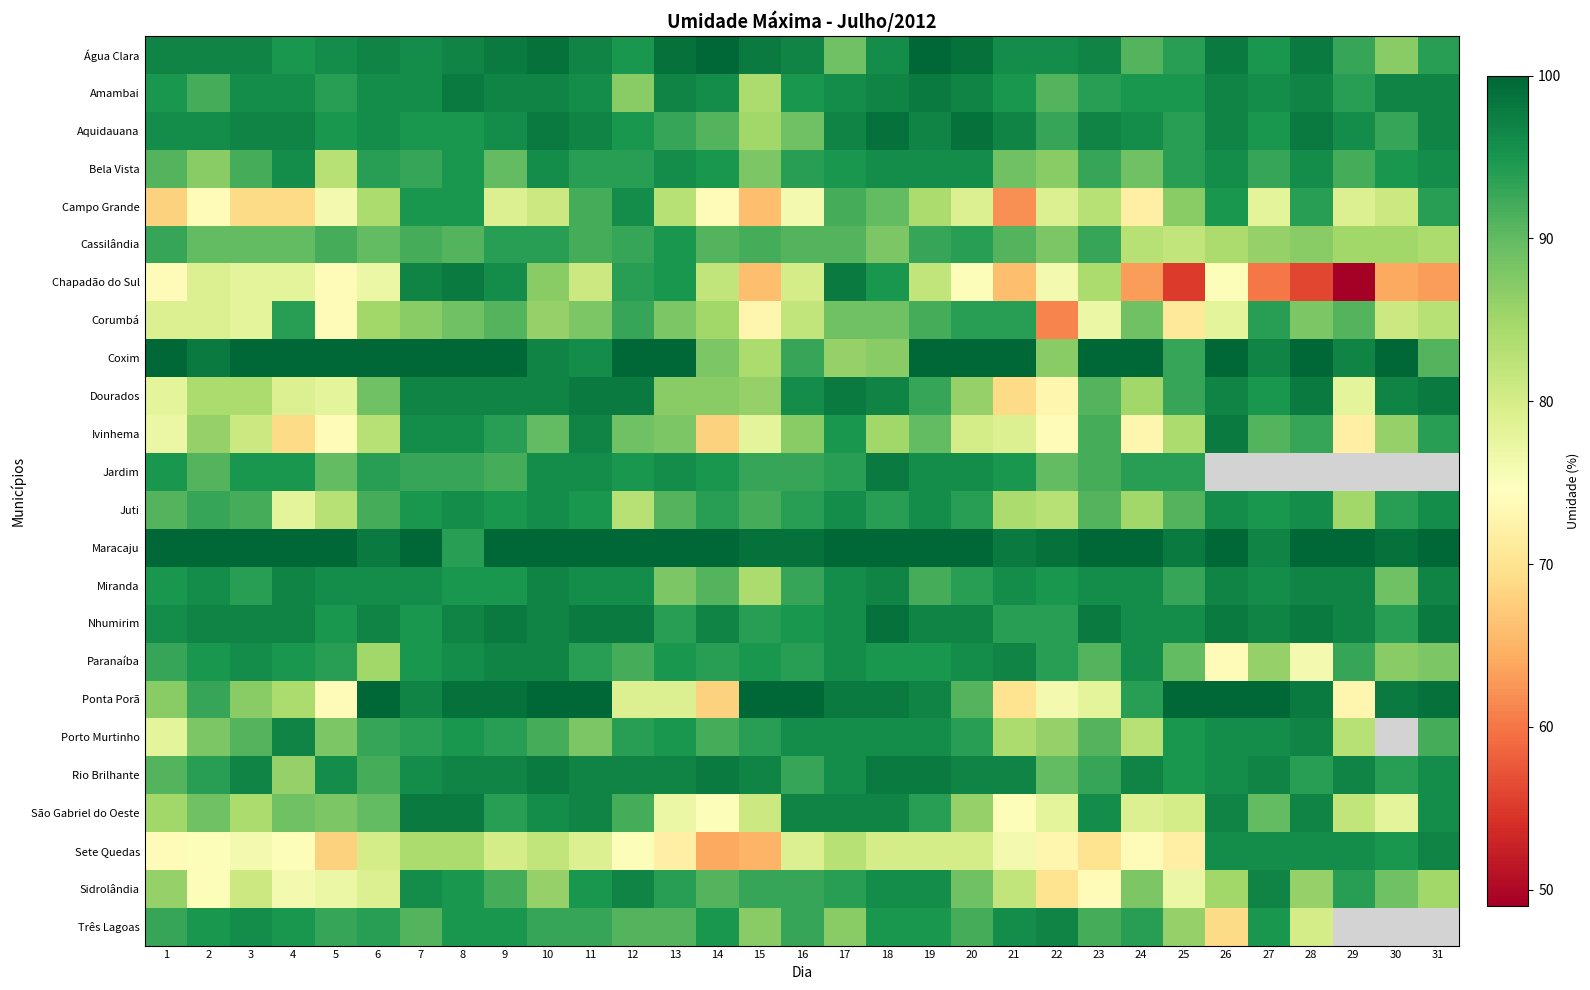

Between 26 and 28, which series saw the biggest shift?

Chapadão do Sul